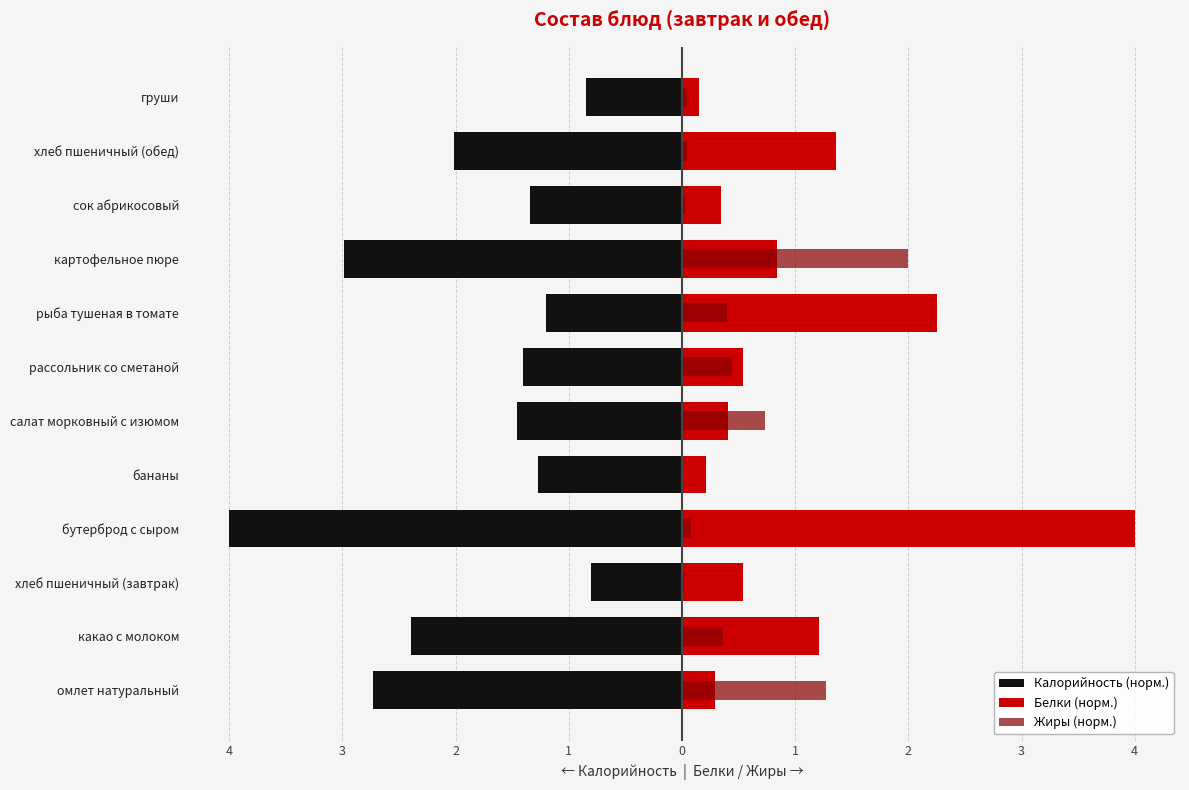

Is it true that Белки (норм.) equals 0.6 at какао с молоком?

False